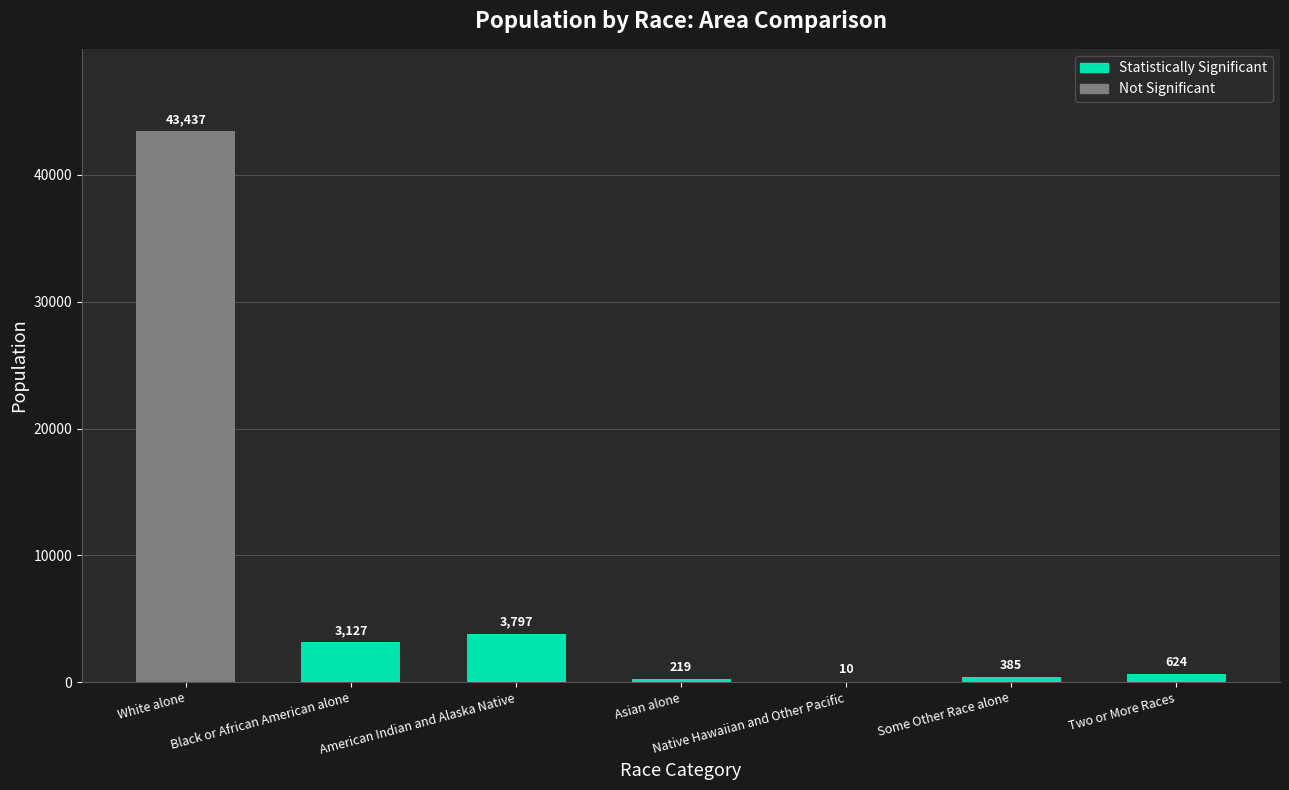

What is the change in value from Black or African American alone to Some Other Race alone?

-2742